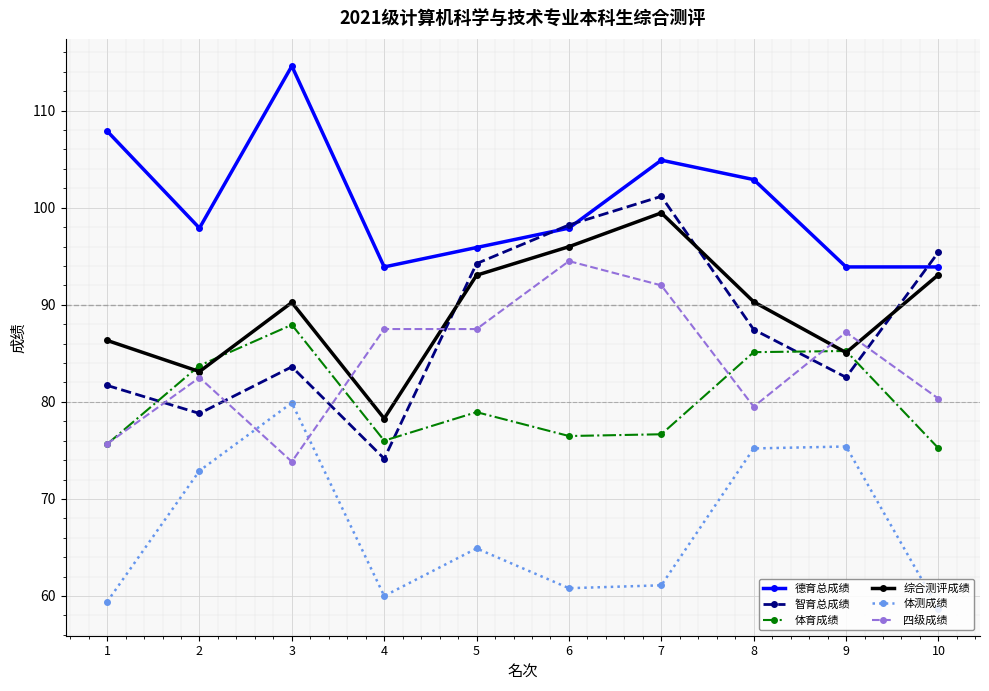

The value of 四级成绩 at 10 is 54.5. True or false?

False